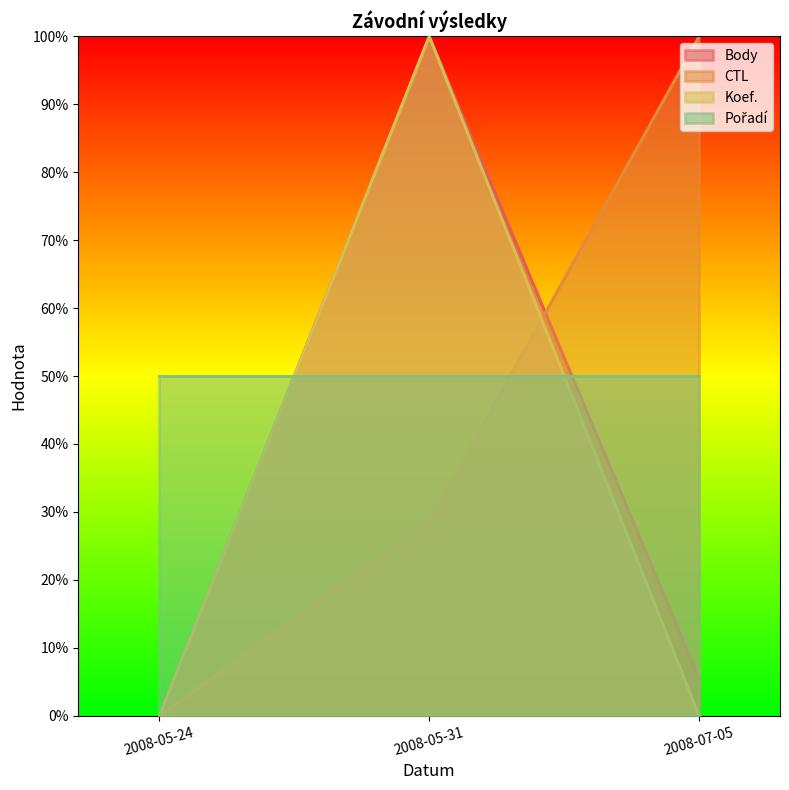

What is the difference between the maximum and minimum values in the Body series?

100.0